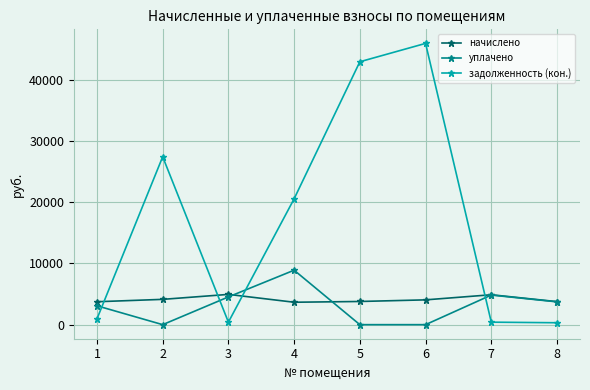

How many values in the задолженность (кон.) series are below 20564?

4